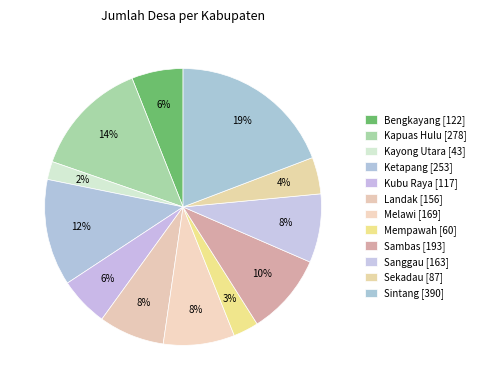

True or false: Mempawah accounts for 3% of the total.

True